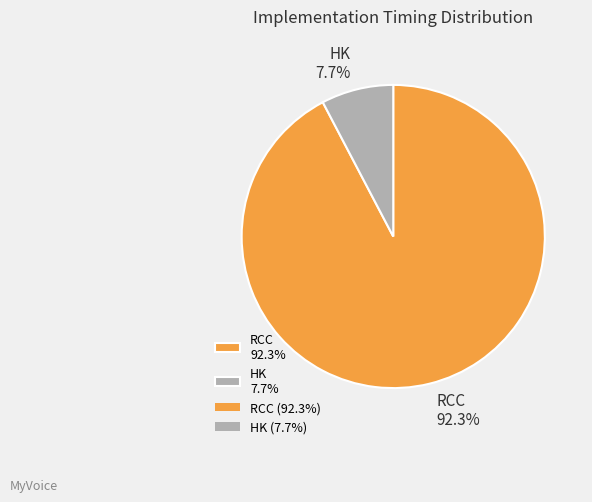

How many segments does this pie chart have?

2